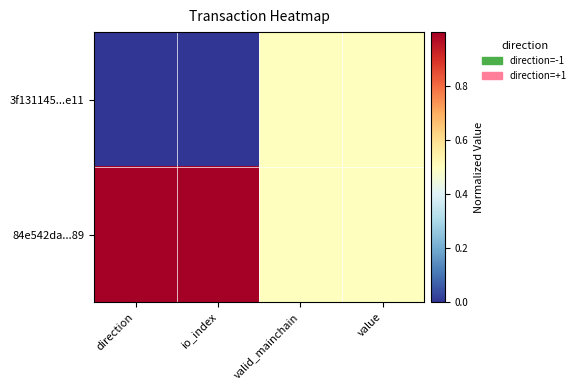

How many series are shown in this chart?

2